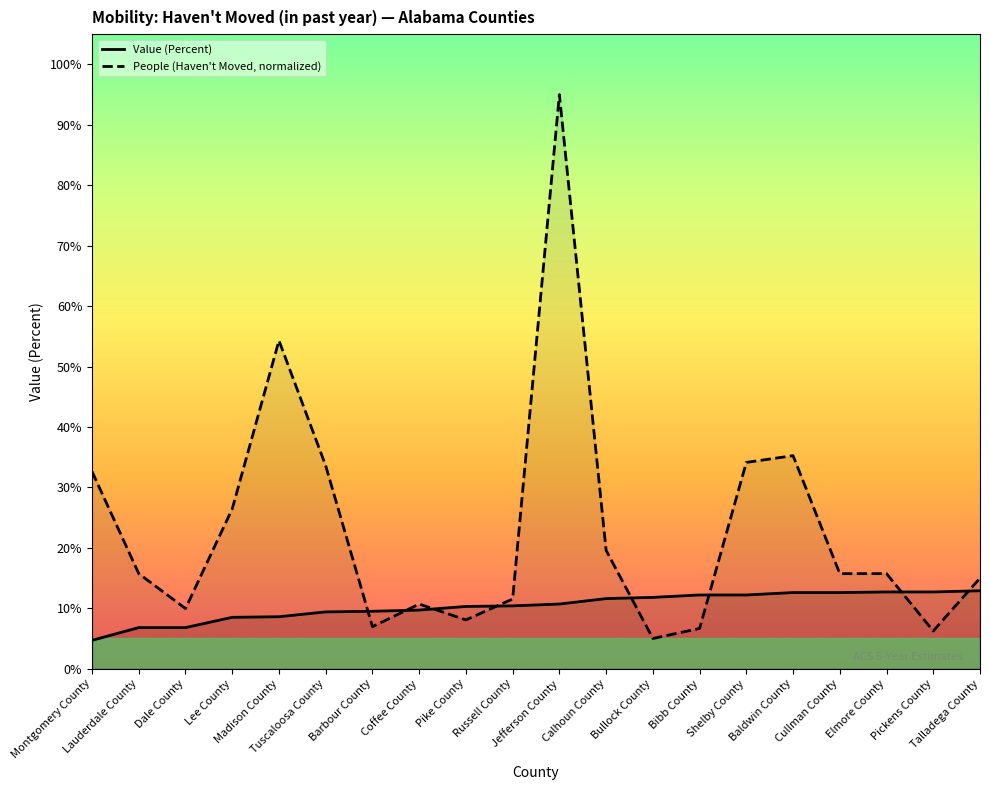

At which category is the sum across all series the highest?

Jefferson County